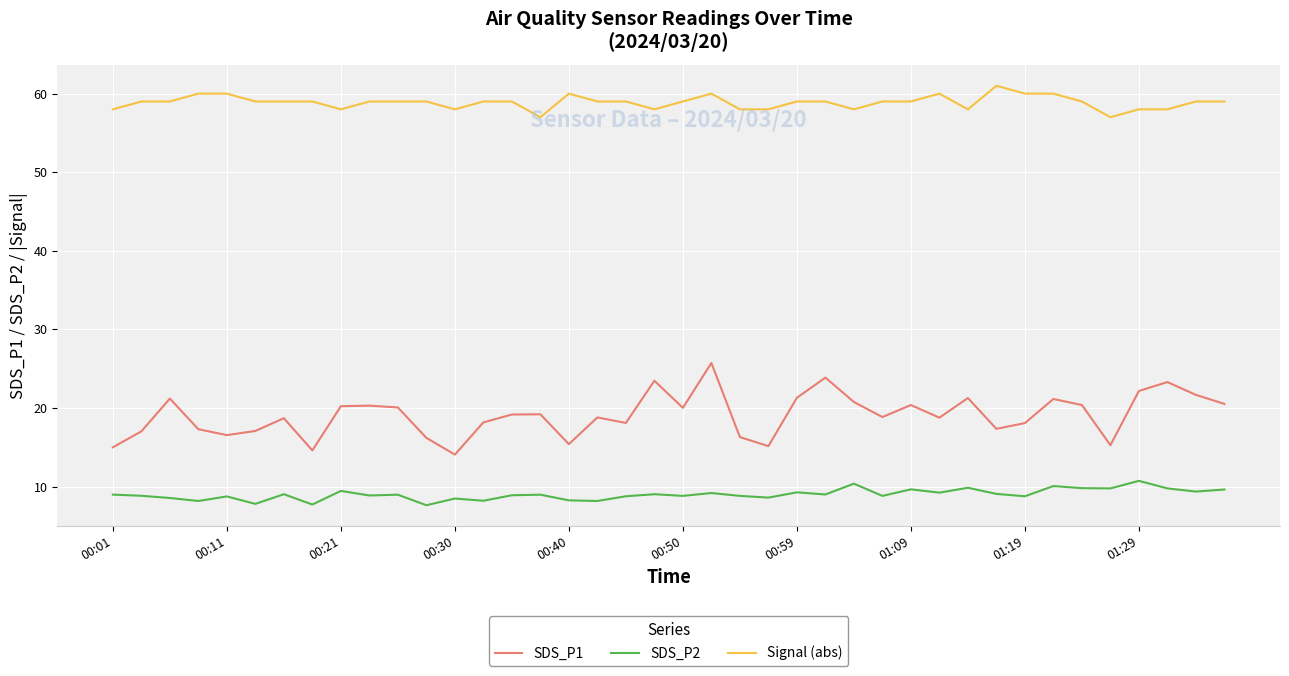

True or false: Signal (abs) and SDS_P1 intersect in this chart.

False